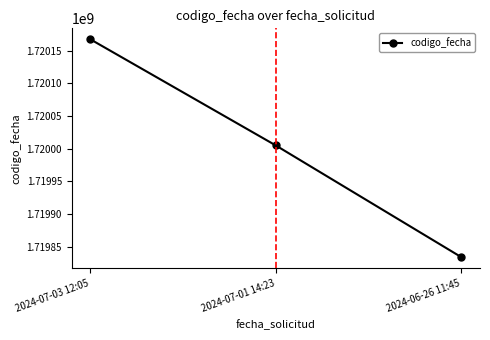

The value at 2024-07-03 12:05 is 1720167537. True or false?

True